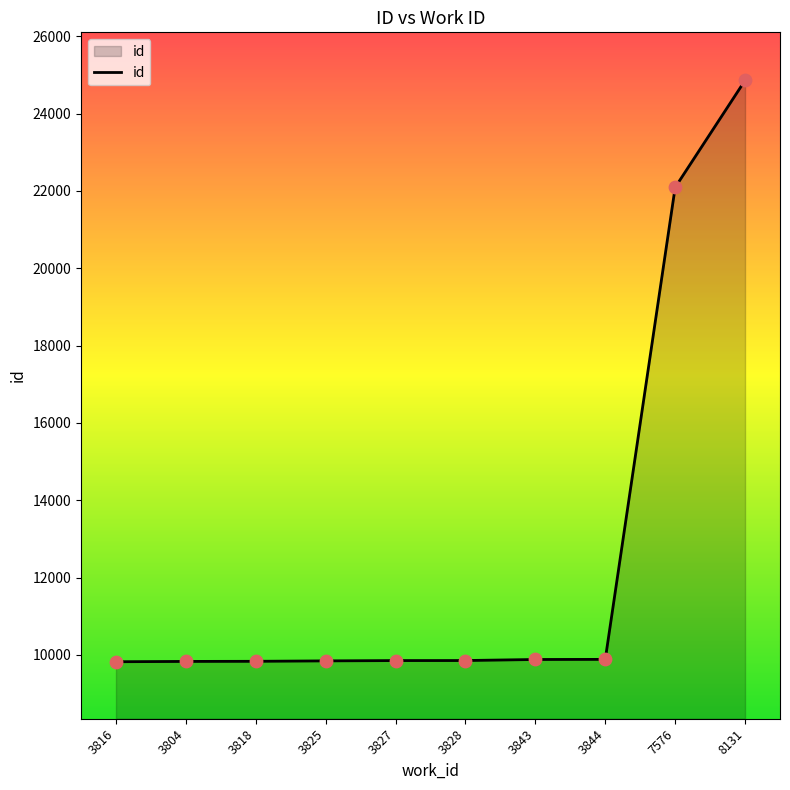

Approximately how many times larger is the value at 3828 compared to 3843?

1.0